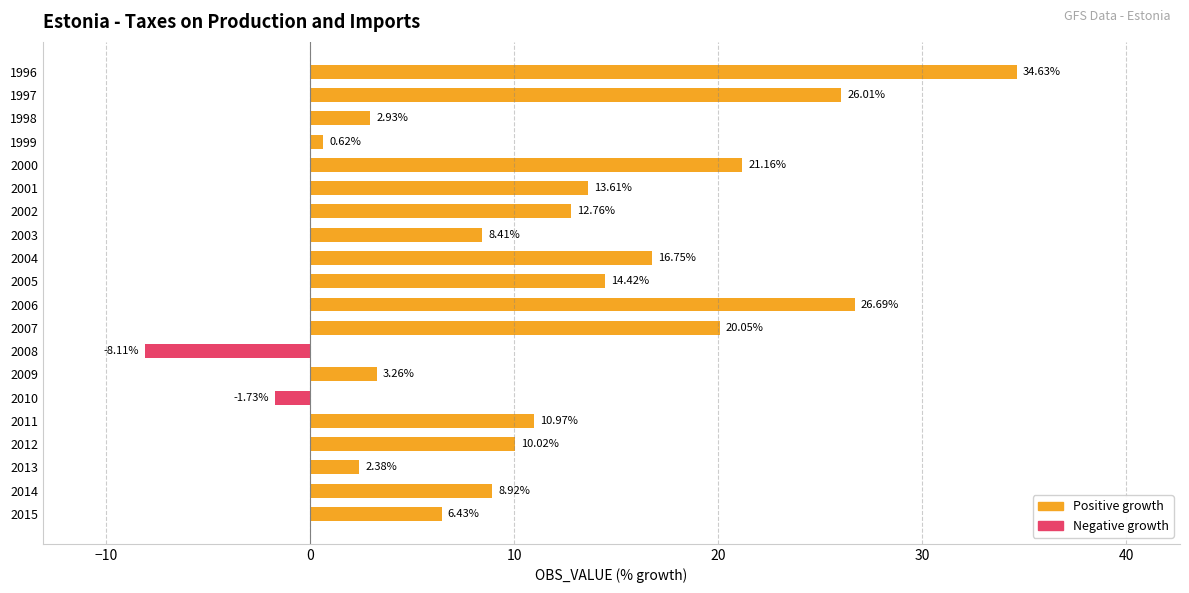

What is the average value?

11.5